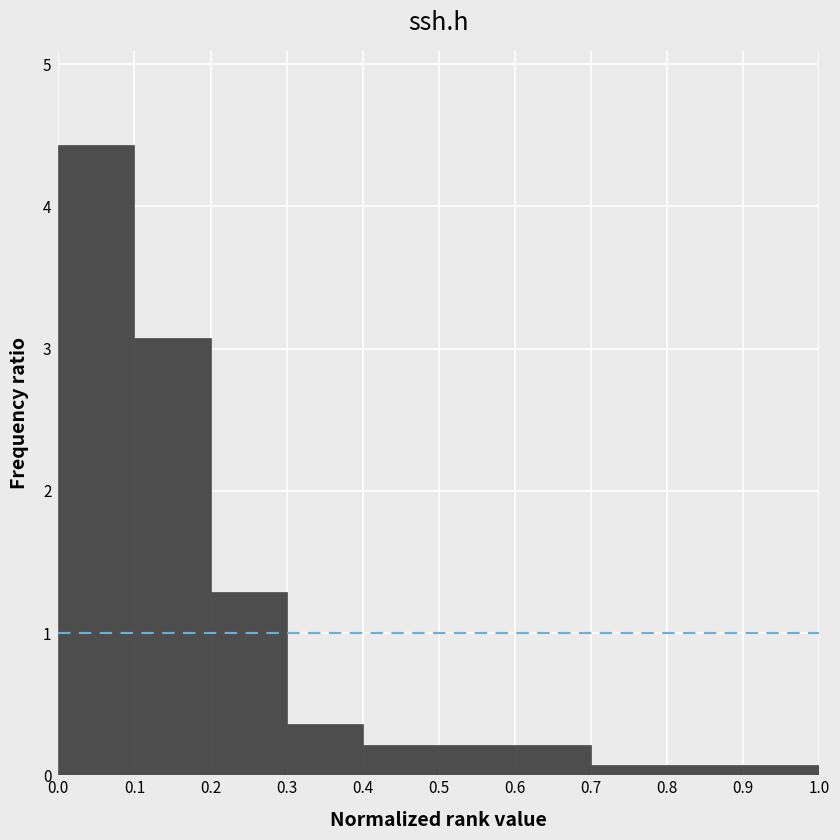

How tall is the bar that spans 0.3 to 0.4 on the x-axis? The values are not printed on the chart, so give them approximately, as read against the axis.

0.4